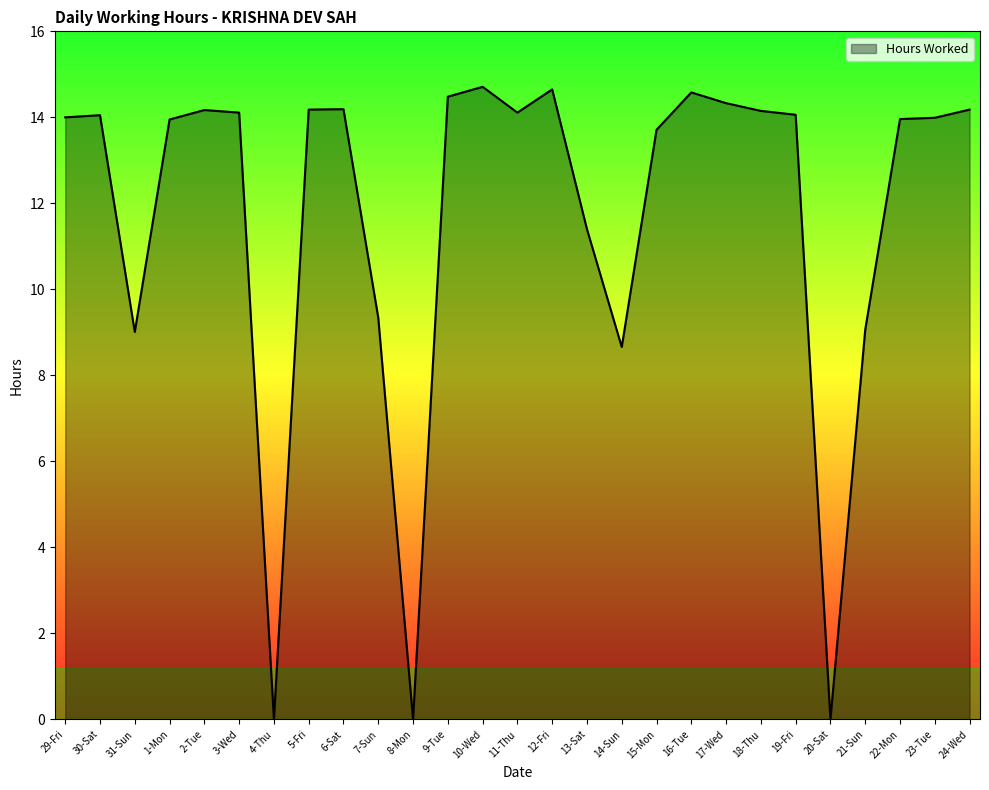

Where is the data nearest to the value 7?

14-Sun